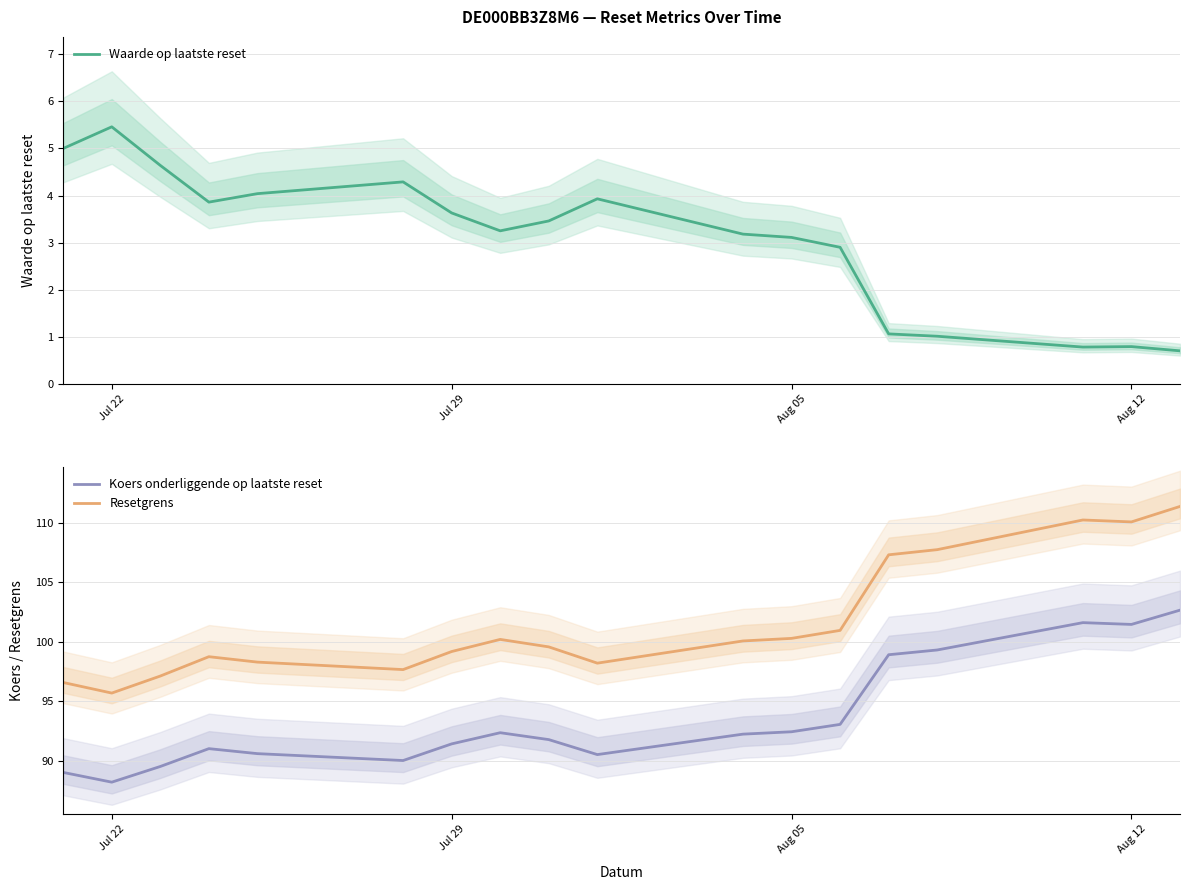

True or false: Koers onderliggende op laatste reset and Resetgrens intersect in this chart.

False